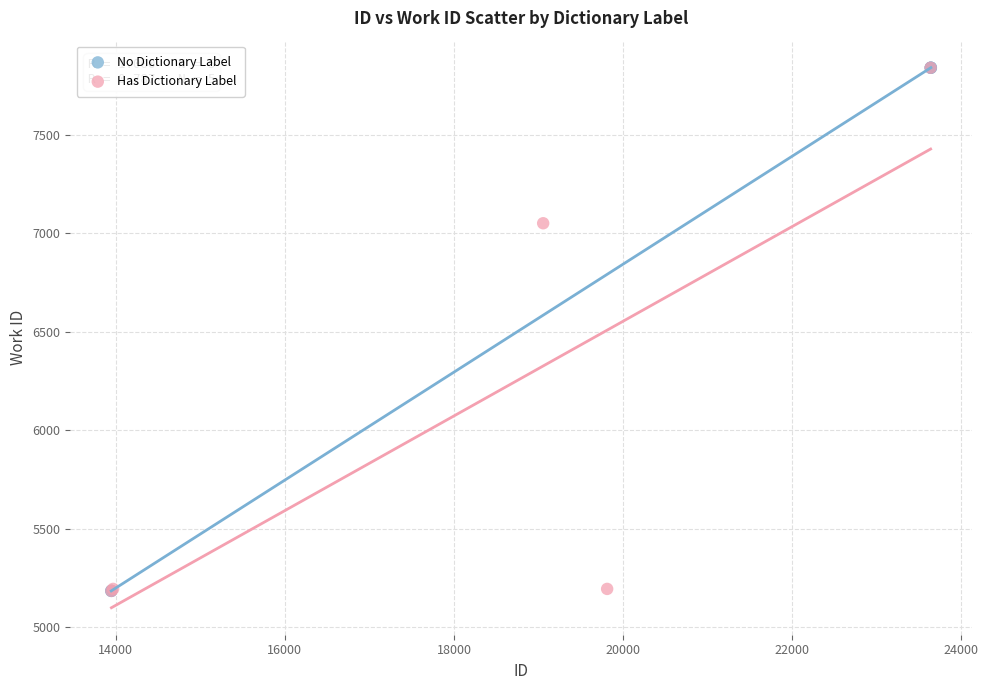

What are all the series names shown in the legend?

No Dictionary Label, Has Dictionary Label